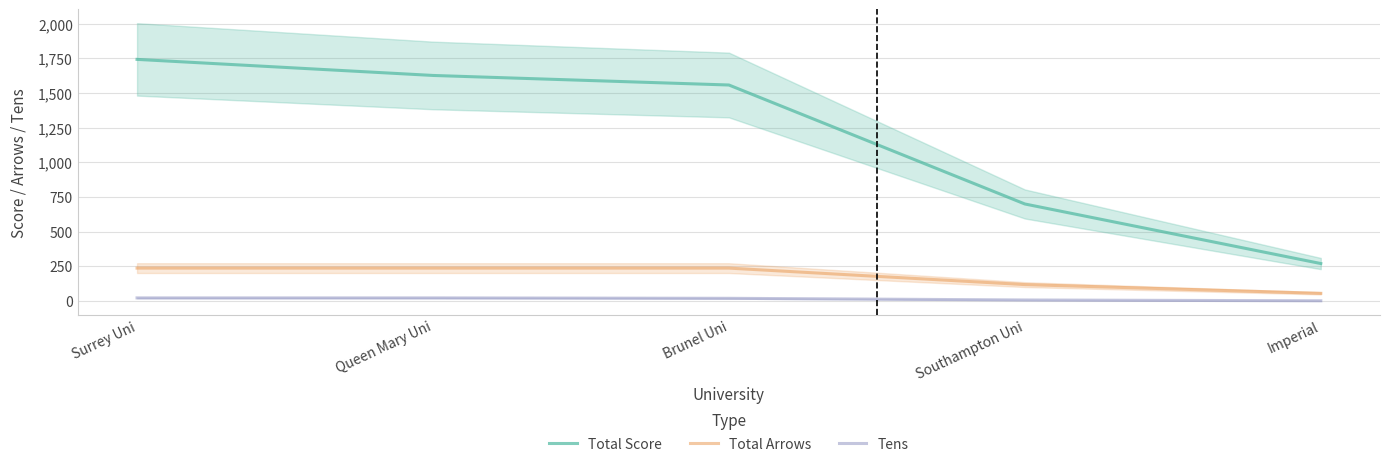

How many data points in Tens are less than 18?

2